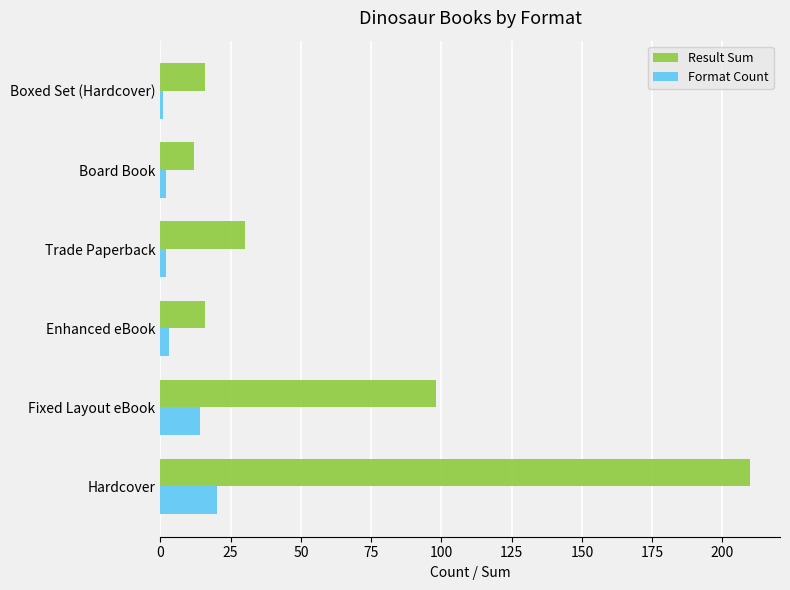

Rank the series at Board Book from highest to lowest value.

Result Sum, Format Count